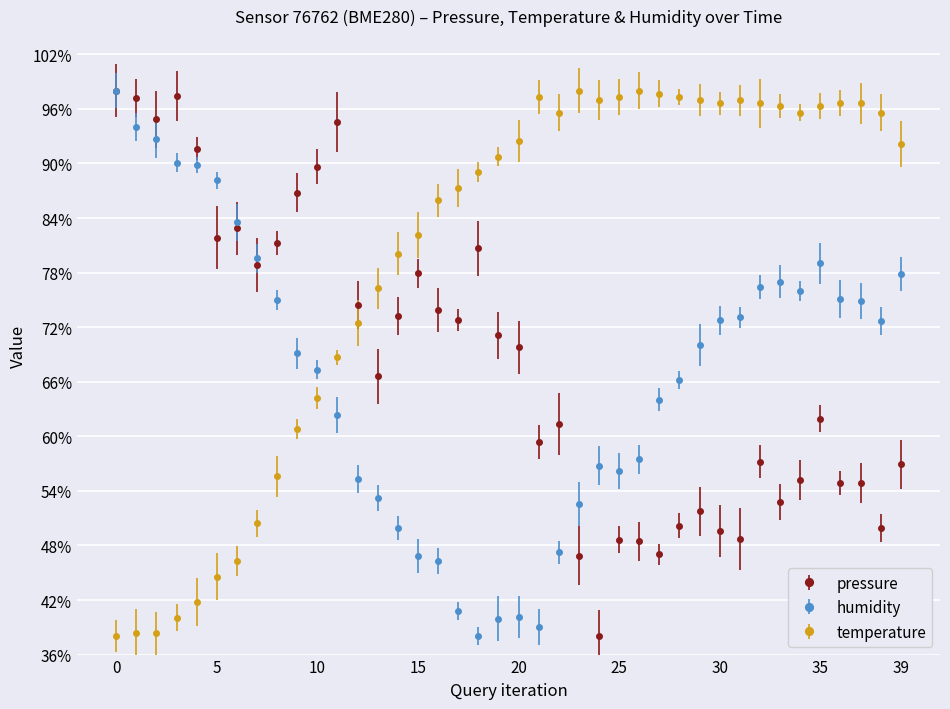

Which series has the largest total across all categories?

temperature